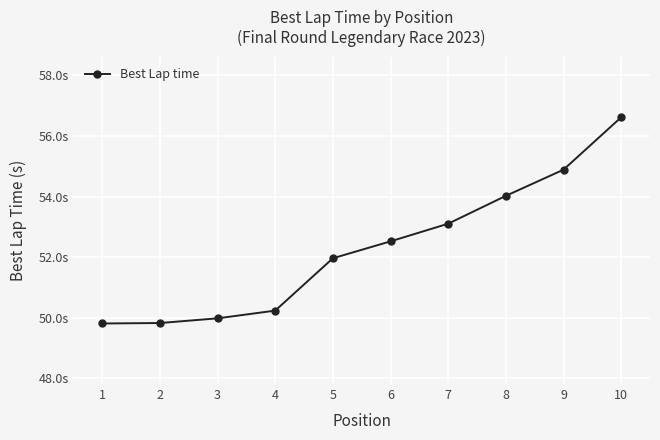

Between 4 and 2, which is larger?

4